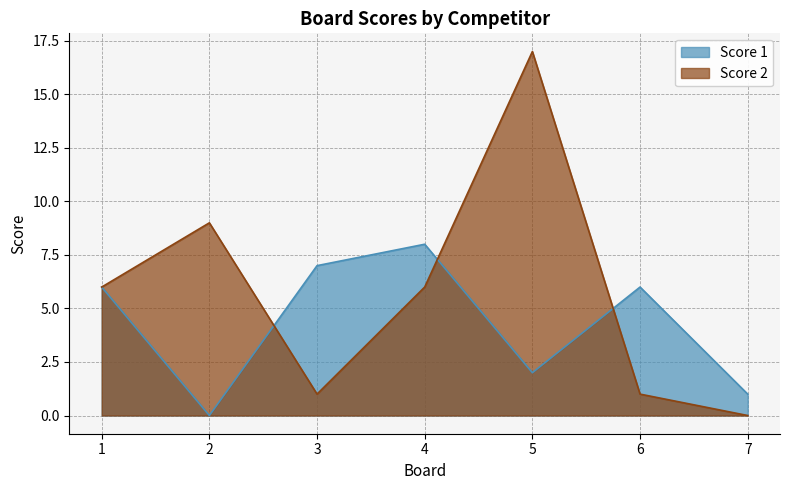

Reading left to right, what are all the values shown in this chart?

Score 1: 6	0	7	8	2	6	1
Score 2: 6	9	1	6	17	1	0